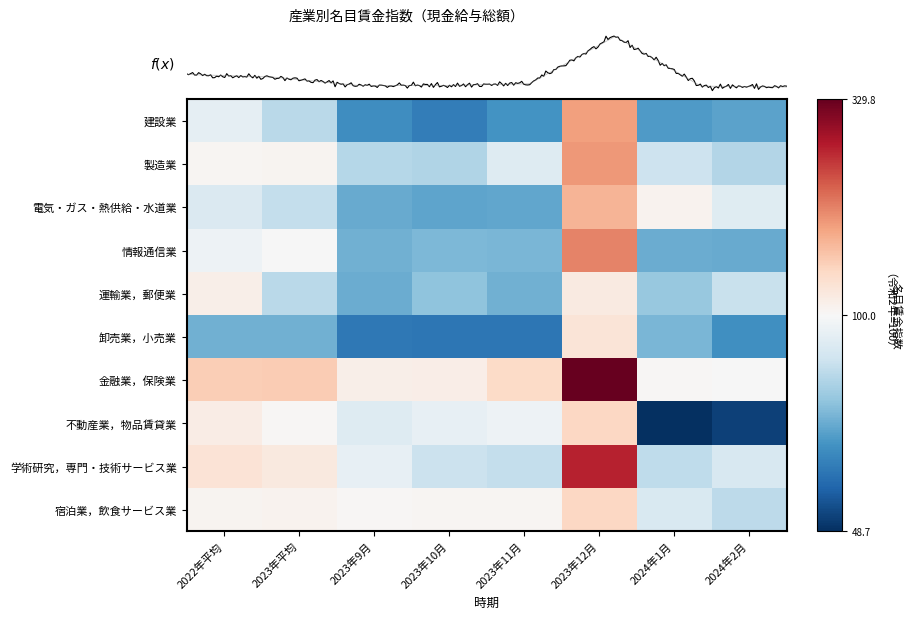

Is the value of 製造業 at 2023年12月 greater than the value of 卸売業，小売業 at 2023年10月?

Yes